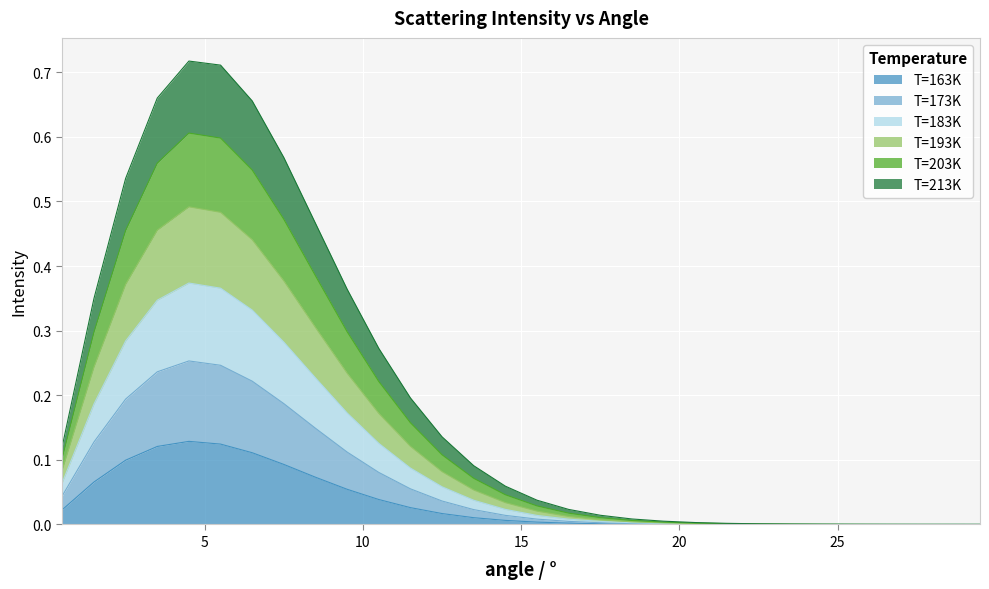

What is the label of the 29th point from the left?

28.5